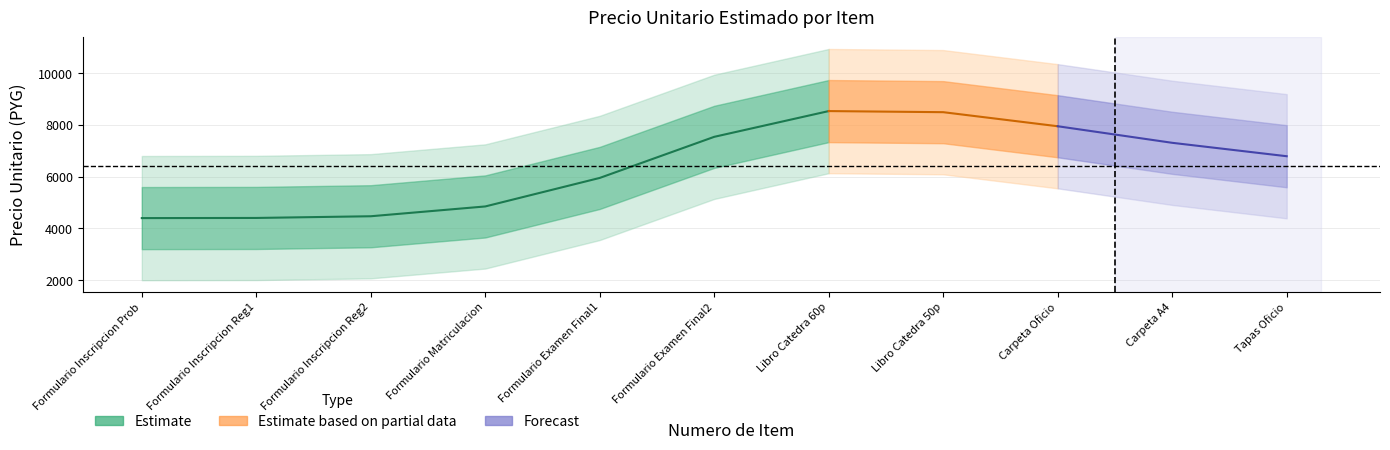

List the labels in order of value, smallest first.

1, 2, 3, 4, 5, 11, 9, 10, 8, 6, 7